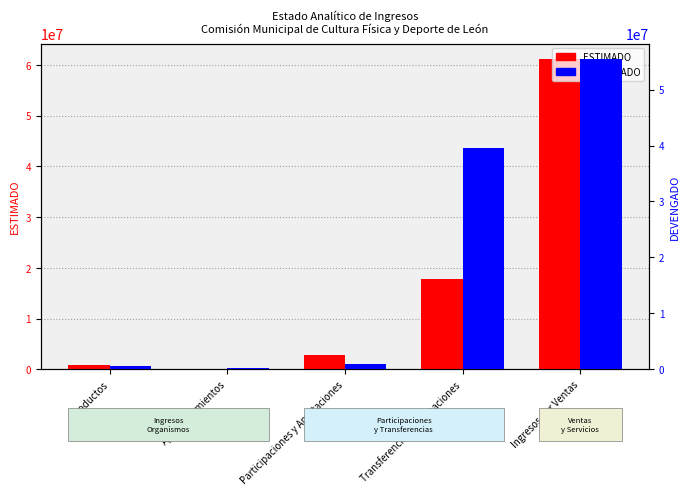

How many bars are there in each group?

2